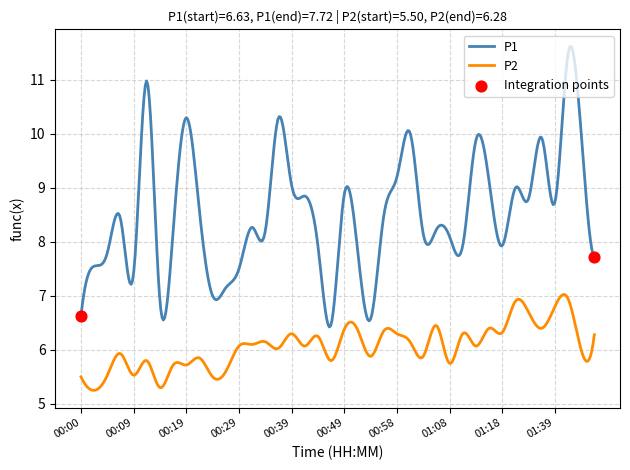

What is the difference between the maximum and minimum values in the P2 series?

1.8